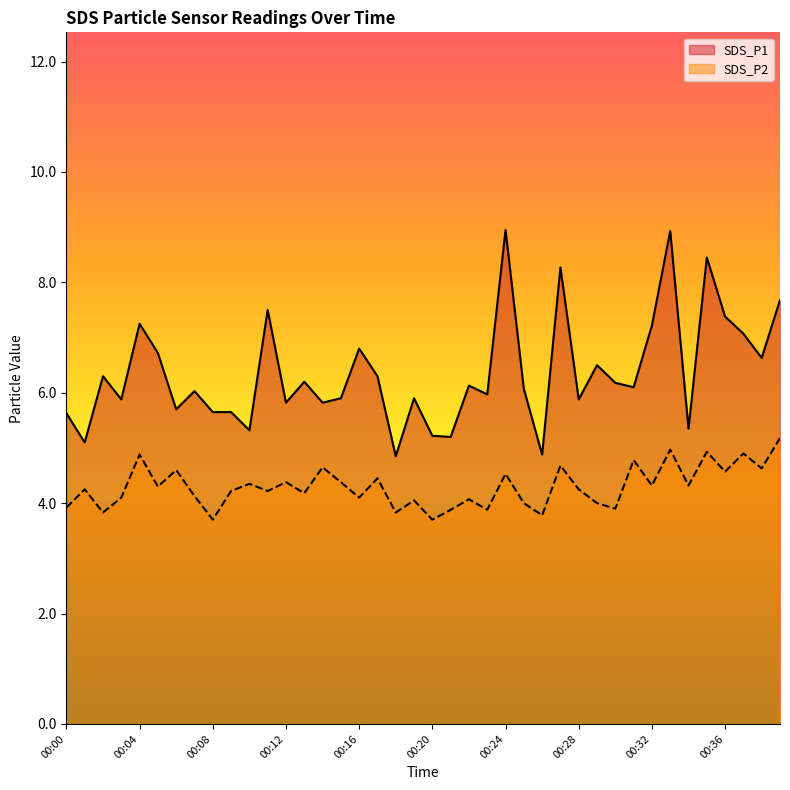

Reading left to right, extract all data points from this chart.

SDS_P1: 5.6	5.1	6.3	5.9	7.2	6.7	5.7	6.0	5.7	5.7	5.3	7.5	5.8	6.2	5.8	5.9	6.8	6.3	4.8	5.9	5.2	5.2	6.1	6.0	8.9	6.1	4.9	8.3	5.9	6.5	6.2	6.1	7.2	8.9	5.3	8.4	7.4	7.1	6.6	7.7
SDS_P2: 3.9	4.2	3.8	4.1	4.9	4.3	4.6	4.1	3.7	4.2	4.3	4.2	4.4	4.2	4.7	4.4	4.1	4.5	3.8	4.0	3.7	3.9	4.1	3.9	4.5	4.0	3.8	4.7	4.2	4.0	3.9	4.8	4.3	5.0	4.3	4.9	4.6	4.9	4.6	5.2